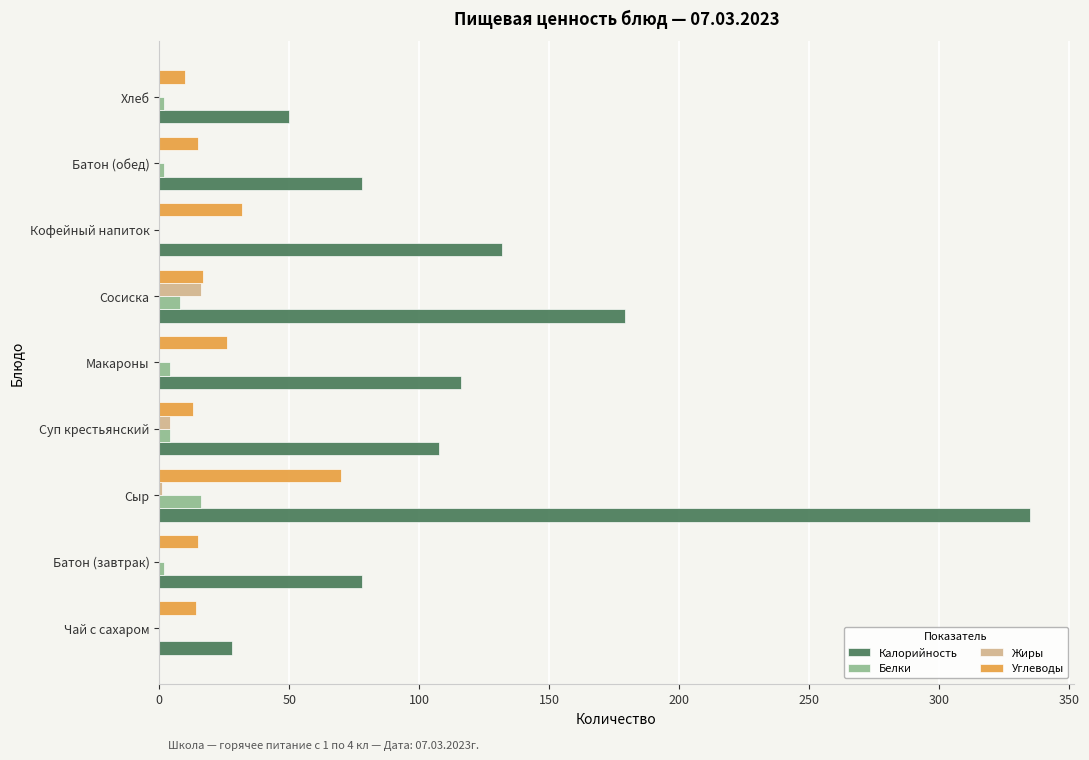

The value of Калорийность at Батон (обед) is 78.0. True or false?

True